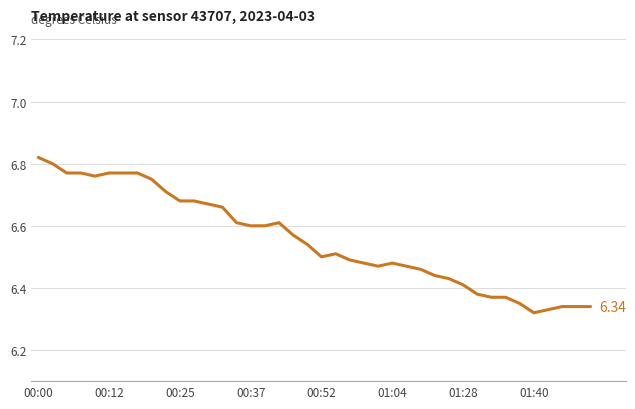

What is the difference between the maximum and minimum values?

0.5